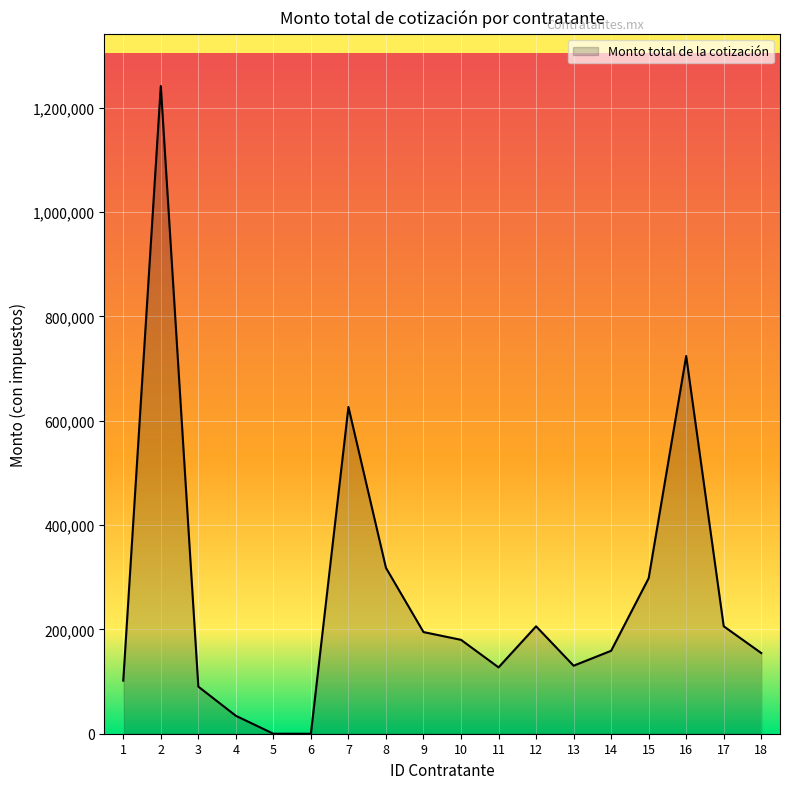

What is the change in value from 5 to 11?

+127200.0